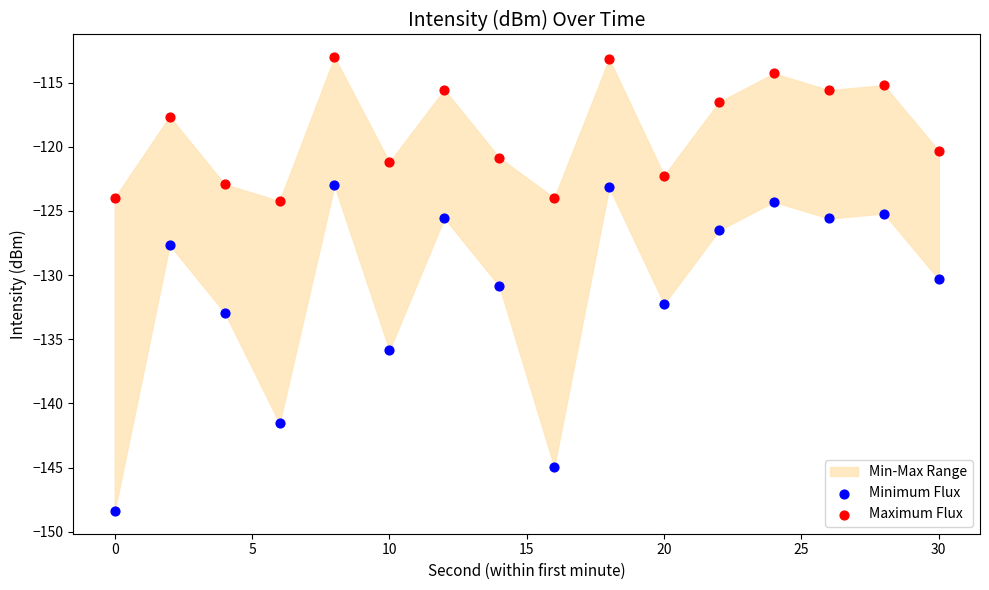

Which series contains the lowest Y value?

Minimum Flux